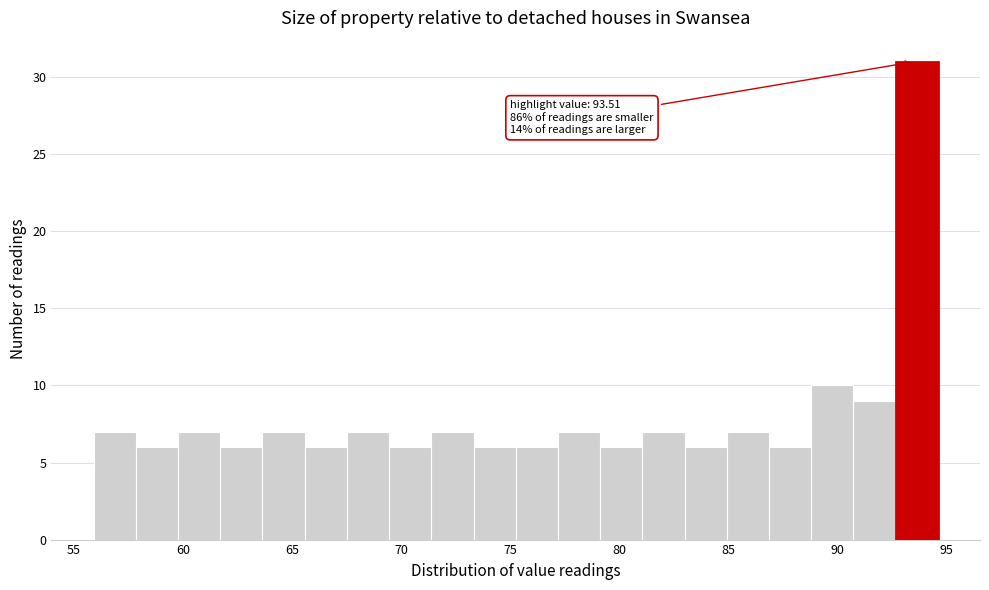

Around what value on the x-axis is the tallest bar? Give the approximate position of its centre, as read against the axis.

93.5